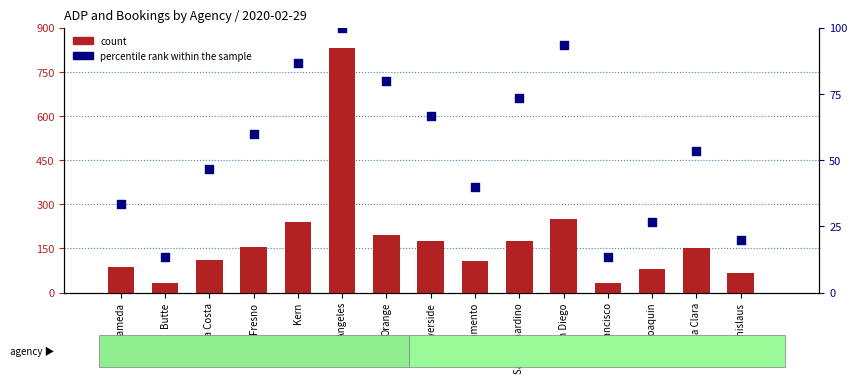

At which category is the sum across all series the highest?

Los Angeles